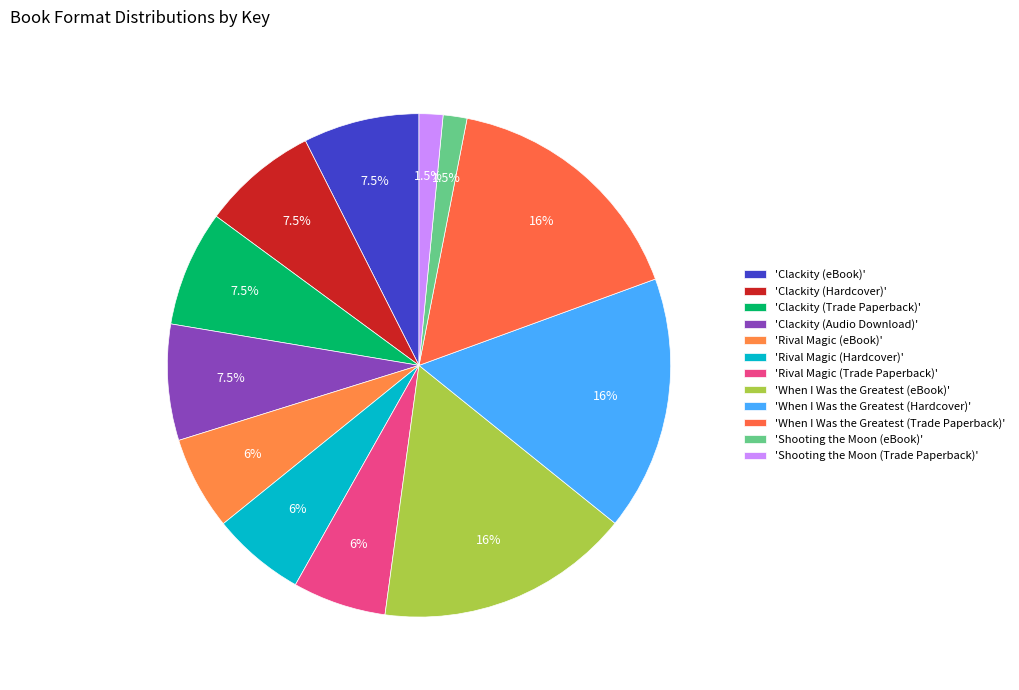

How many slices are in this pie chart?

12